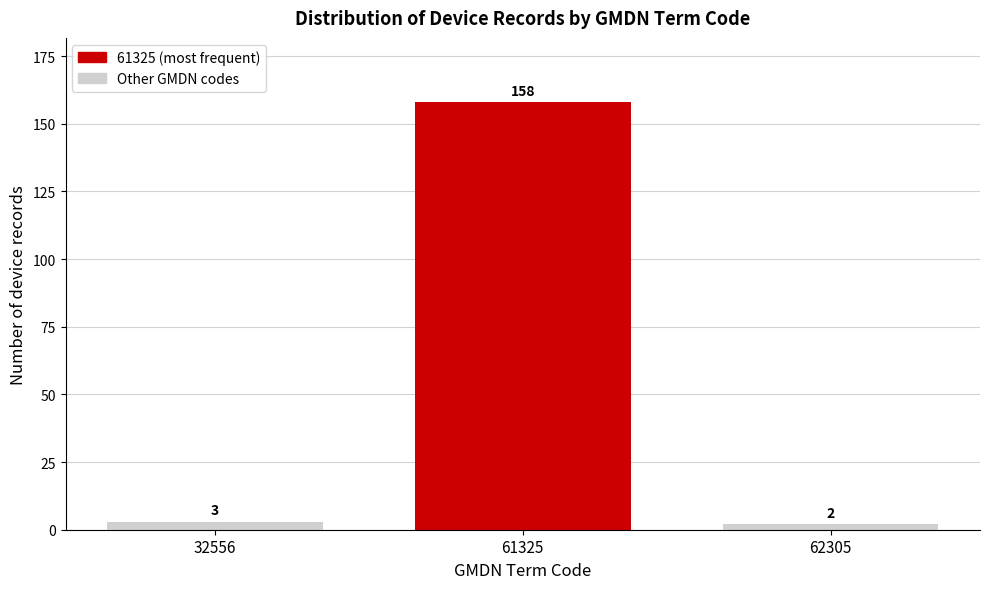

Reading right to left, extract all data points from this chart.

2	158	3